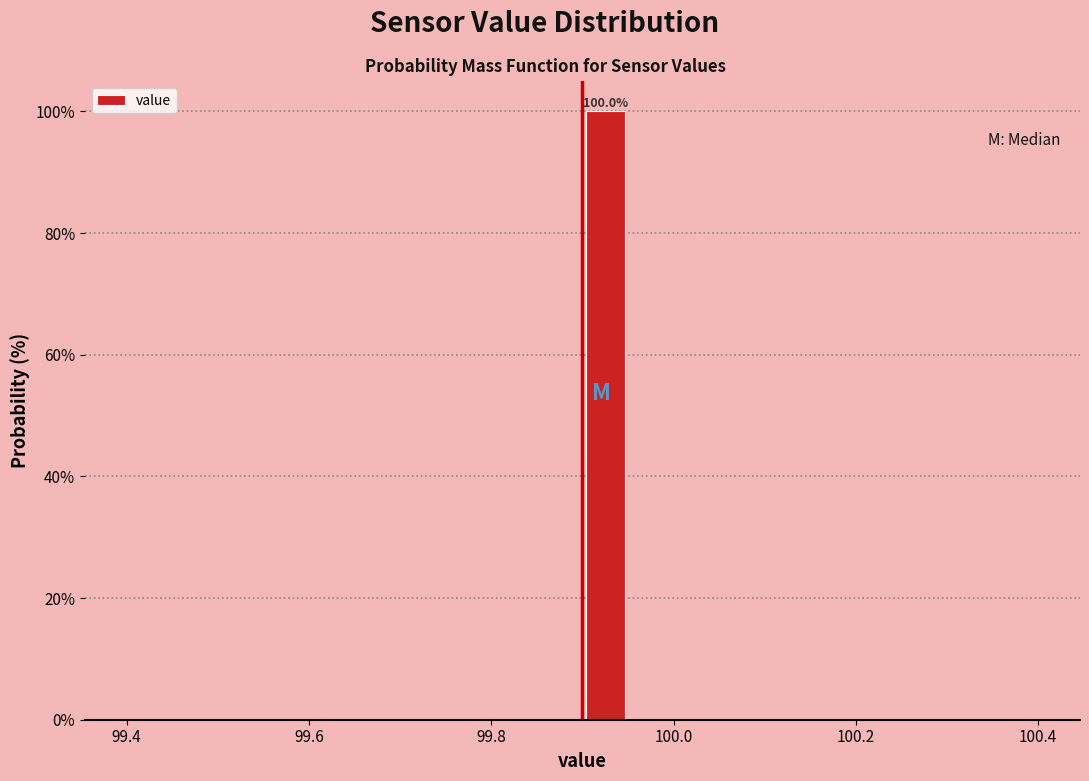

Read against the x-axis, roughly where is the centre of the tallest bar?

99.92